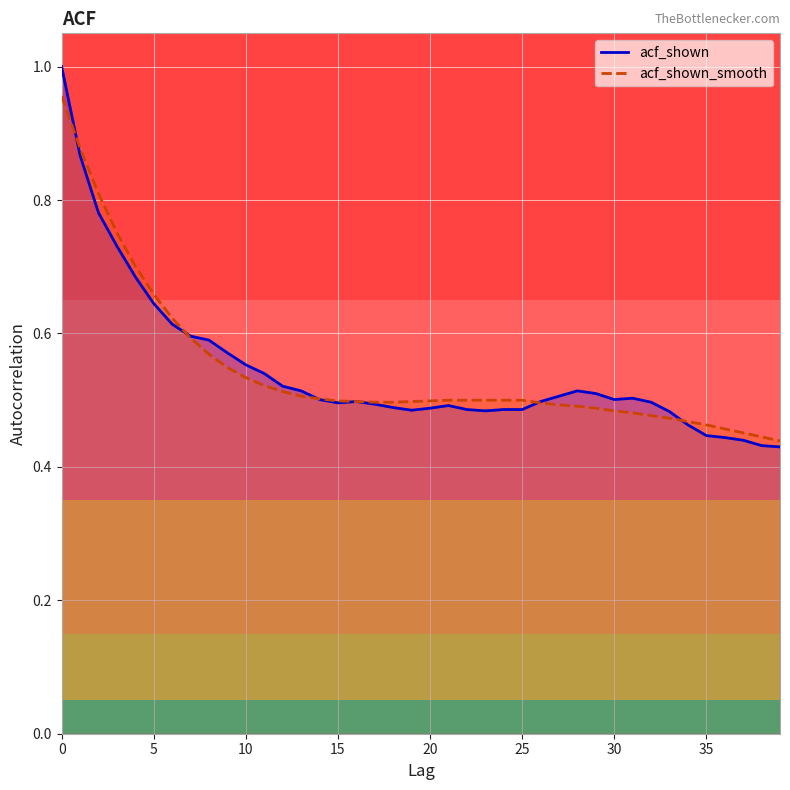

What is the sum of all acf_shown_smooth values?

21.8